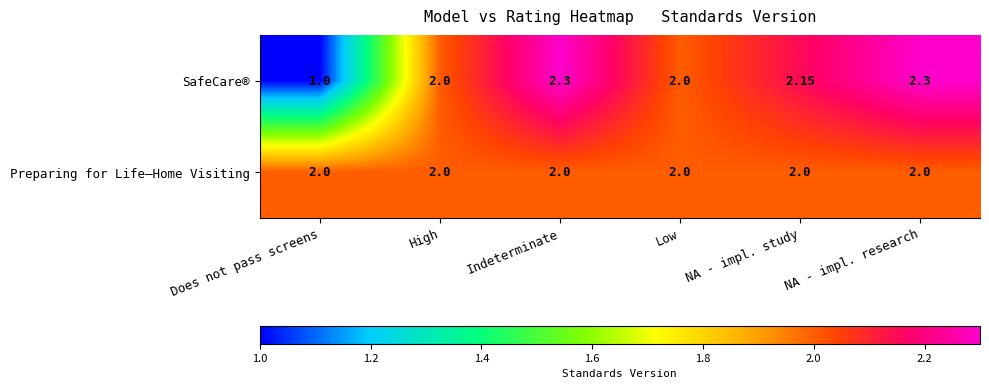

Rank the series by their average value, from lowest to highest.

SafeCare®, Preparing for Life—Home Visiting